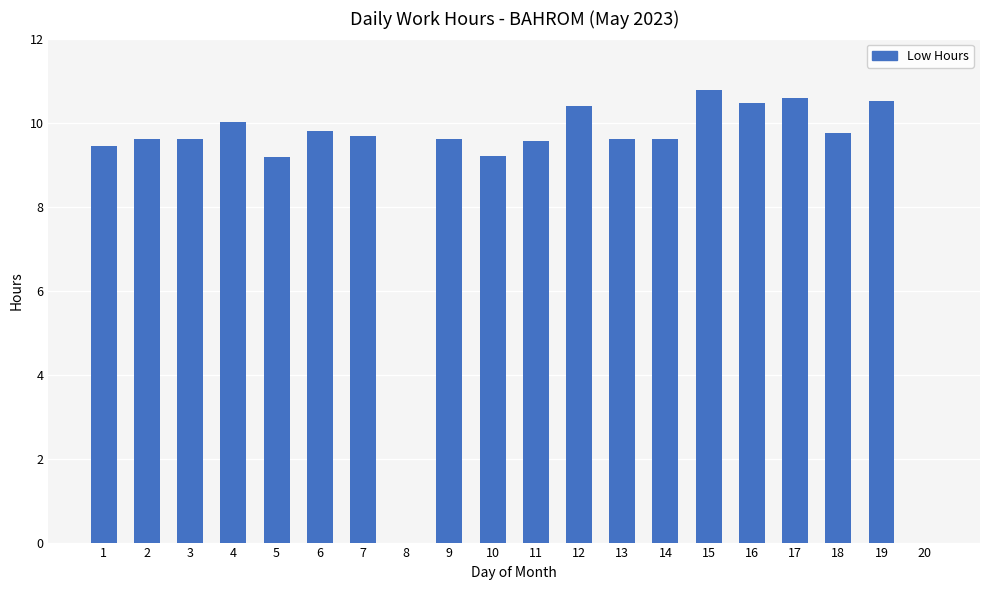

Are the bars horizontal?

No